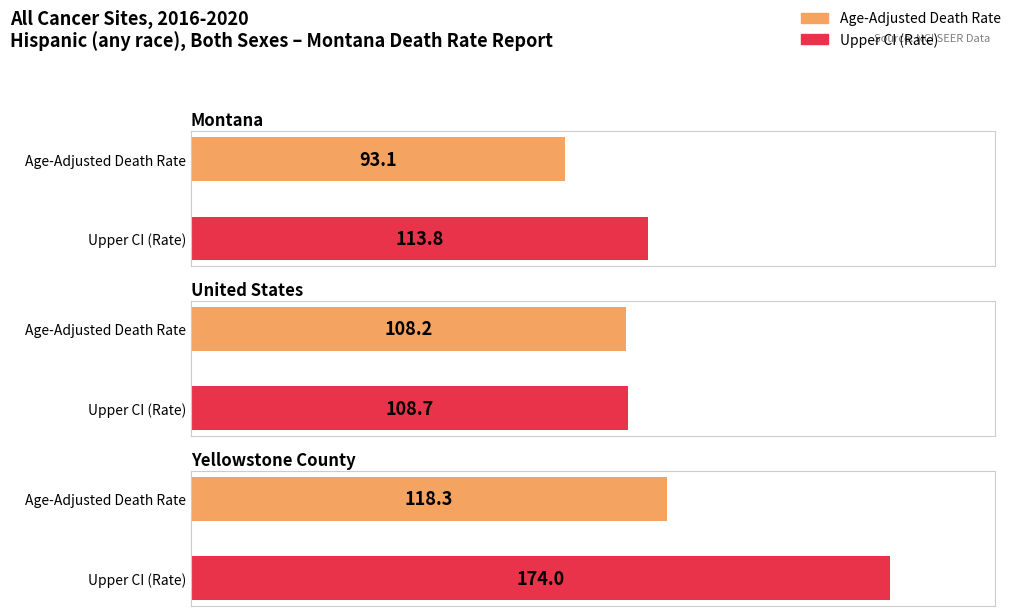

Which series changed the most between United States and Yellowstone County?

Upper CI